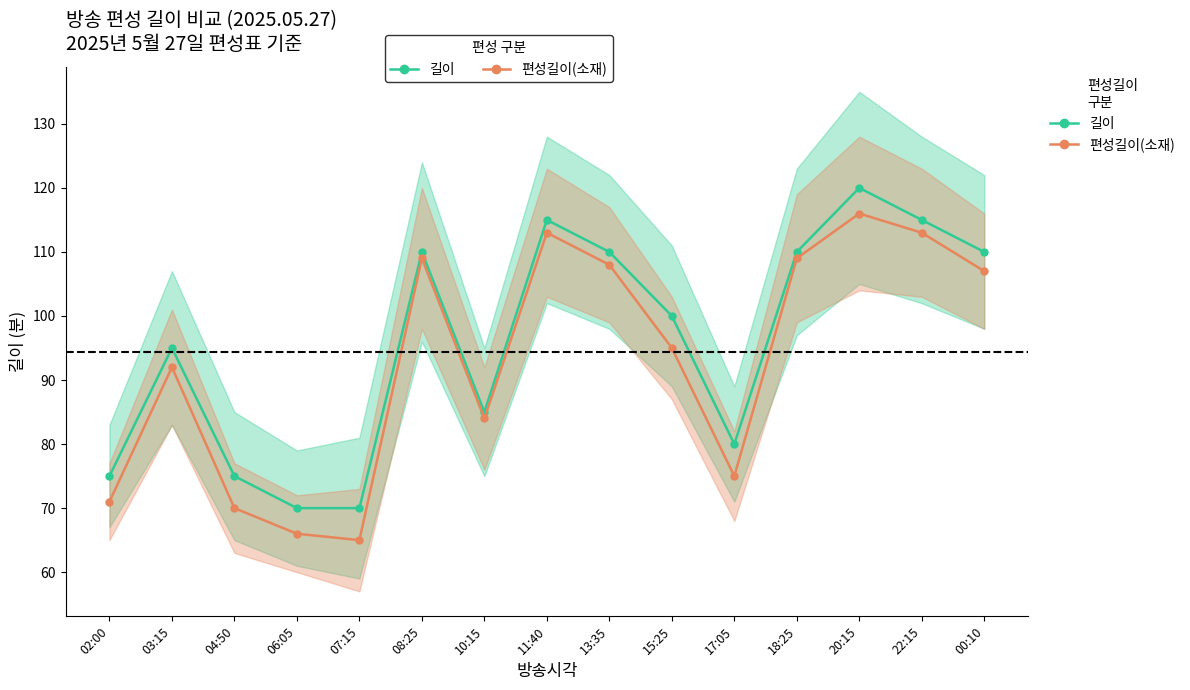

What is the label of the 2nd point from the left?

03:15